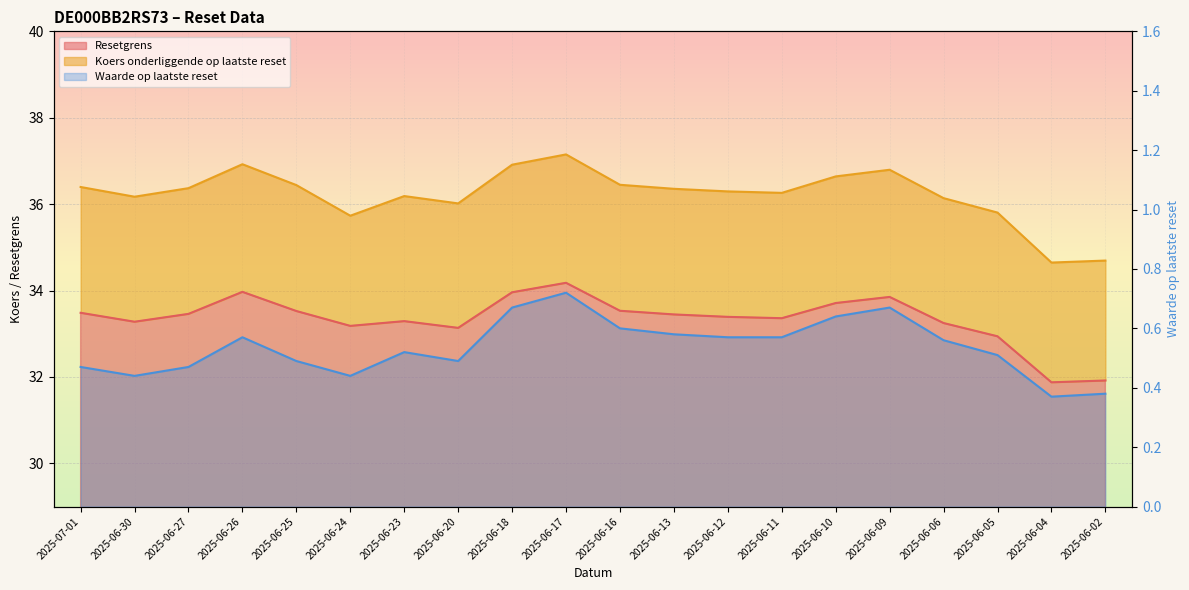

Reading left to right, list all the values displayed in this chart.

Resetgrens: 33.5	33.3	33.5	34.0	33.5	33.2	33.3	33.1	34.0	34.2	33.5	33.4	33.4	33.4	33.7	33.9	33.2	32.9	31.9	31.9
Koers onderliggende op laatste reset: 36.4	36.2	36.4	36.9	36.4	35.7	36.2	36.0	36.9	37.2	36.4	36.4	36.3	36.3	36.6	36.8	36.1	35.8	34.6	34.7
Waarde op laatste reset: 0.5	0.4	0.5	0.6	0.5	0.4	0.5	0.5	0.7	0.7	0.6	0.6	0.6	0.6	0.6	0.7	0.6	0.5	0.4	0.4